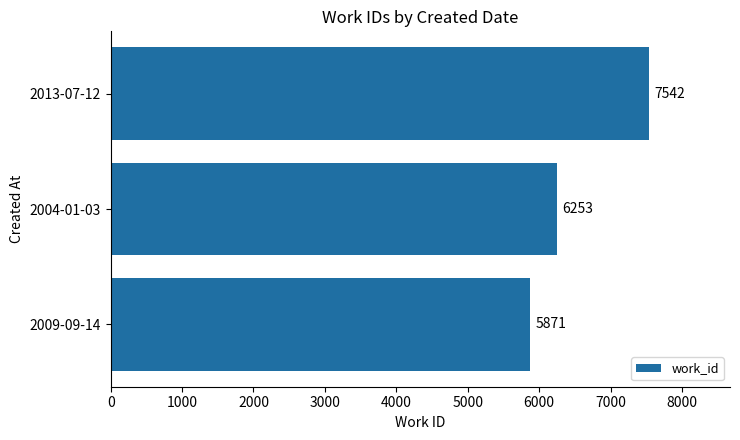

The value at 2009-09-14 is 5871. True or false?

True